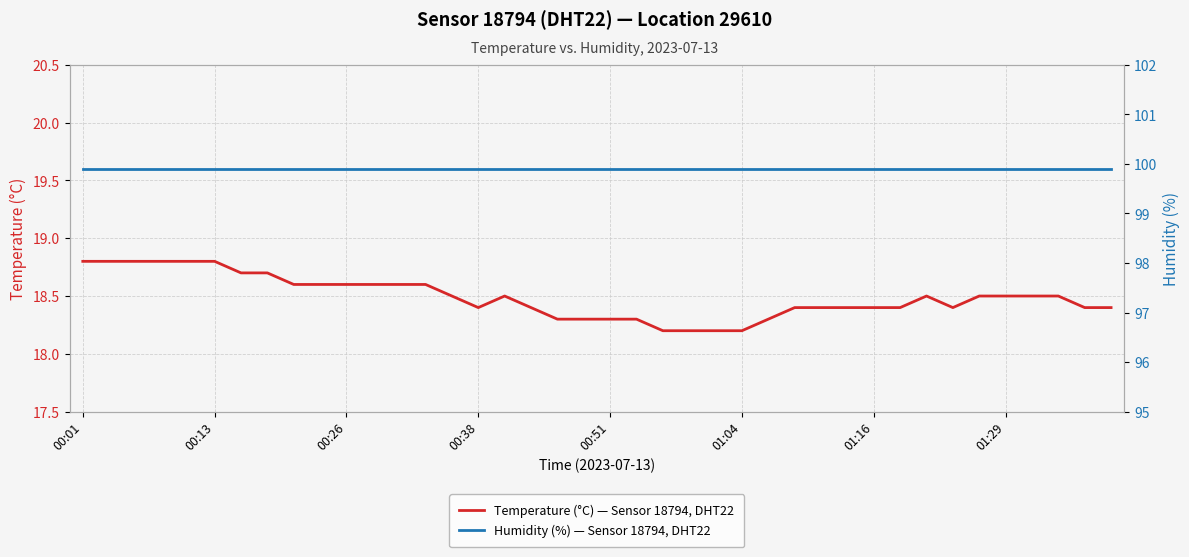

The Temperature (°C) — Sensor 18794, DHT22 series shows 4.8 at 00:01. True or false?

False